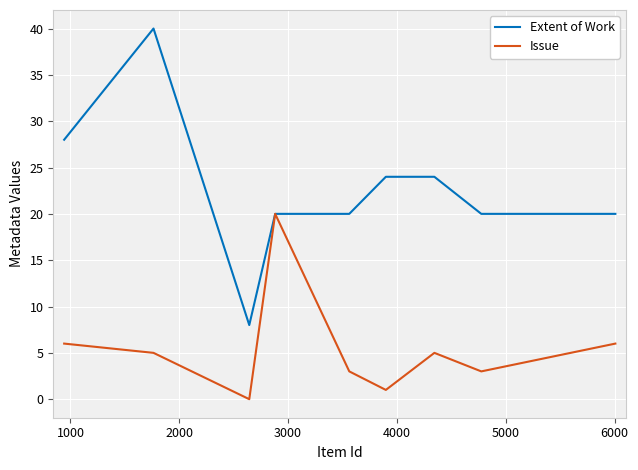

List the series in order of their peak value, highest first.

Extent of Work, Issue